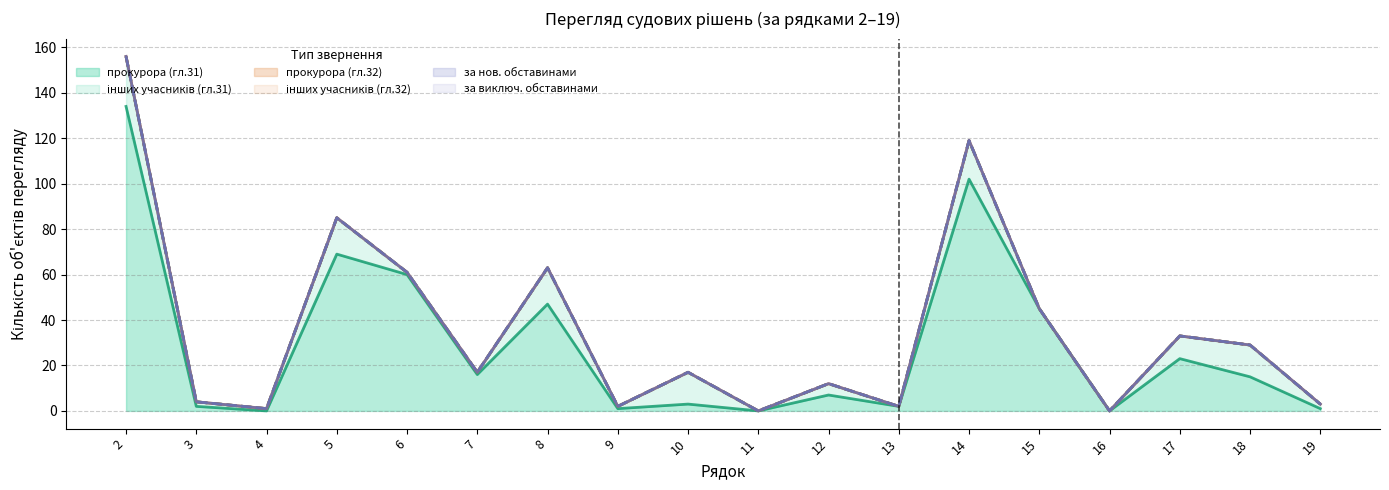

How many lines are shown in the chart?

6